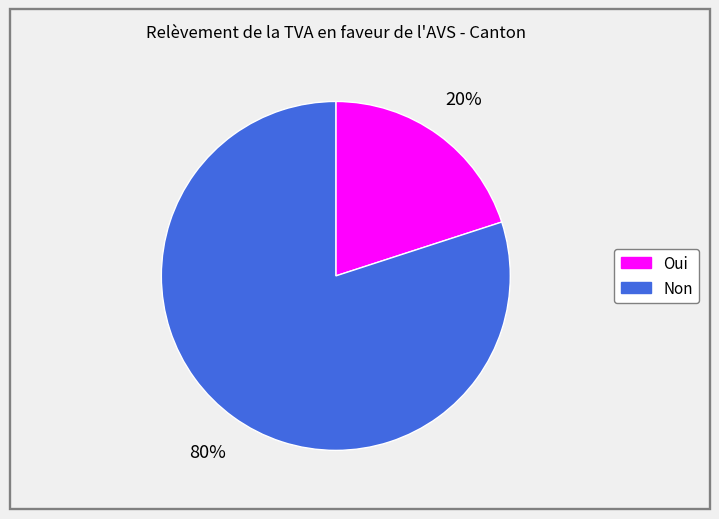

The Oui slice represents 13% of the pie. True or false?

False